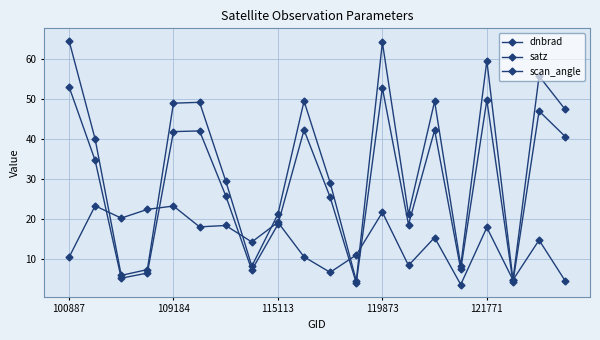

Does the chart have visible grid lines?

Yes